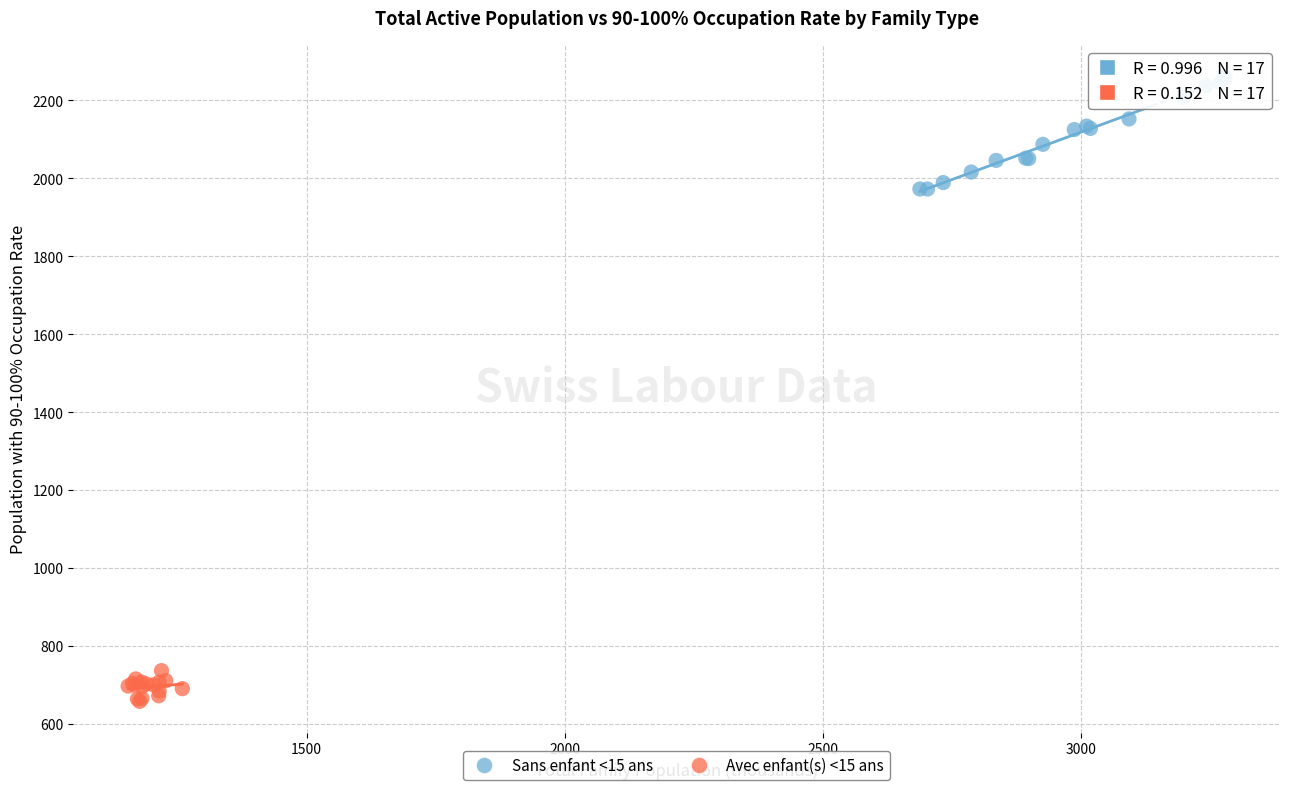

Which series reaches the minimum Y coordinate?

Avec enfant(s) <15 ans